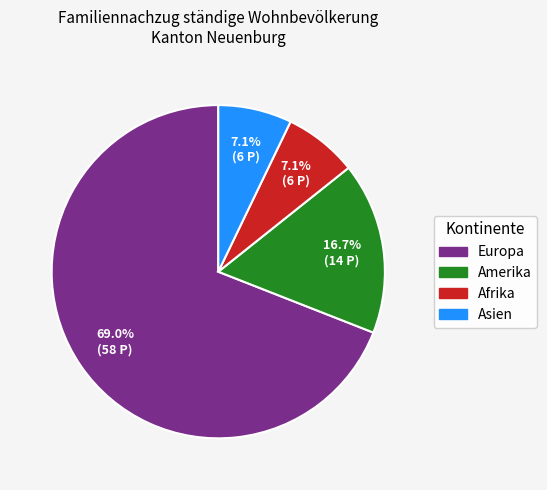

Is there a majority slice in this chart?

Yes